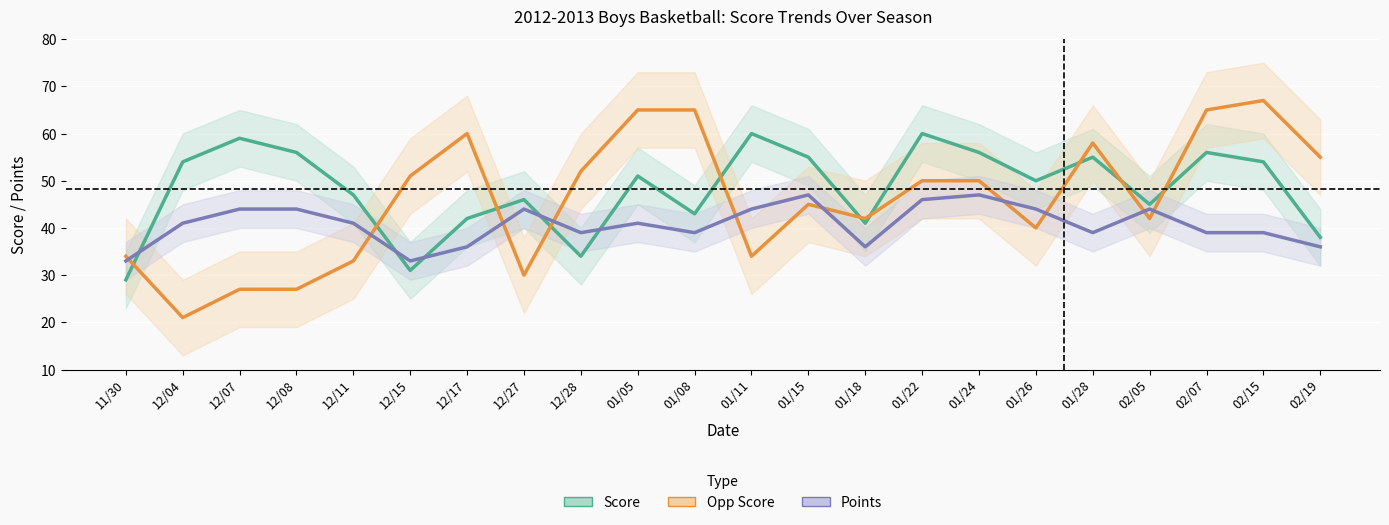

True or false: Score has more than 2 interior local peaks.

True